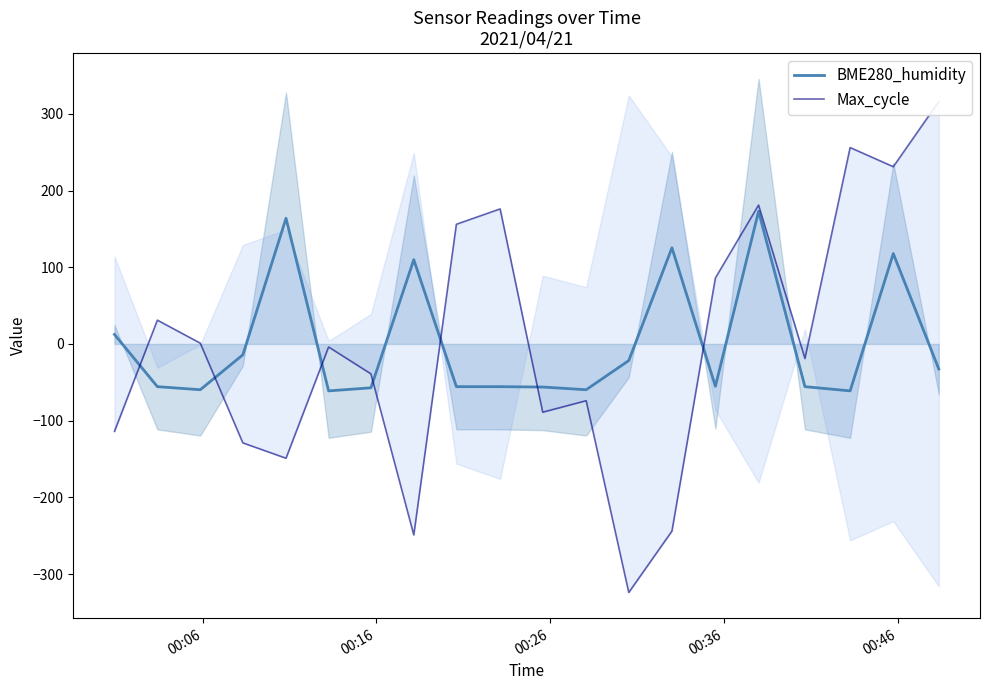

What is the difference between the maximum and minimum values in the Max_cycle series?

640.0